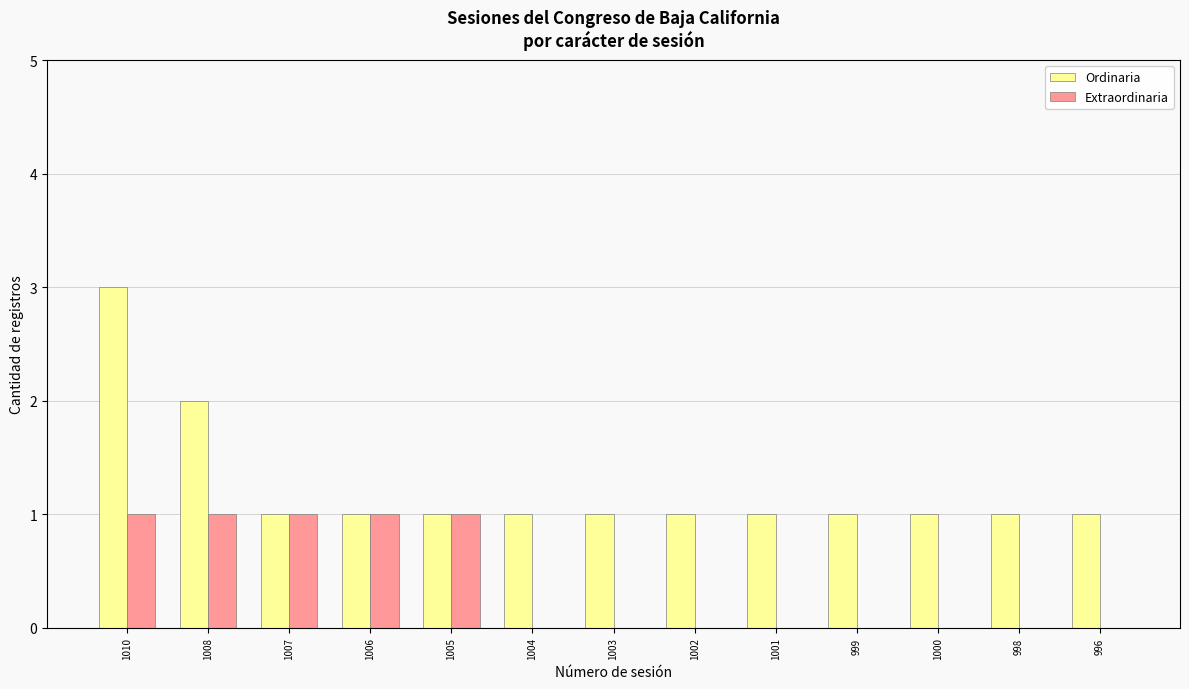

What is the greatest value displayed?

3